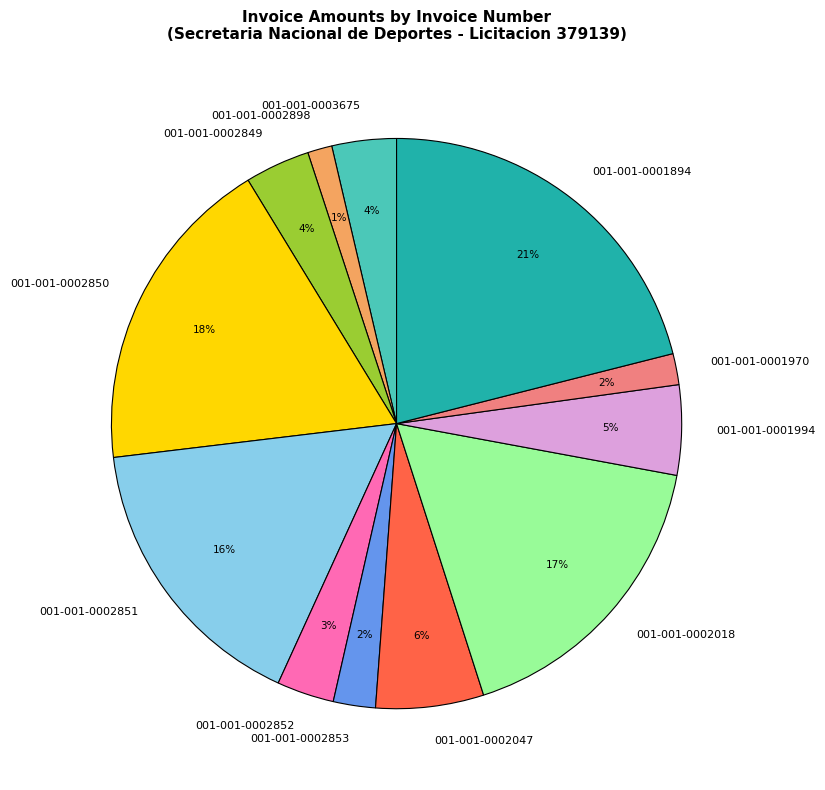

To the nearest percent, what portion does 001-001-0001970 represent?

2%